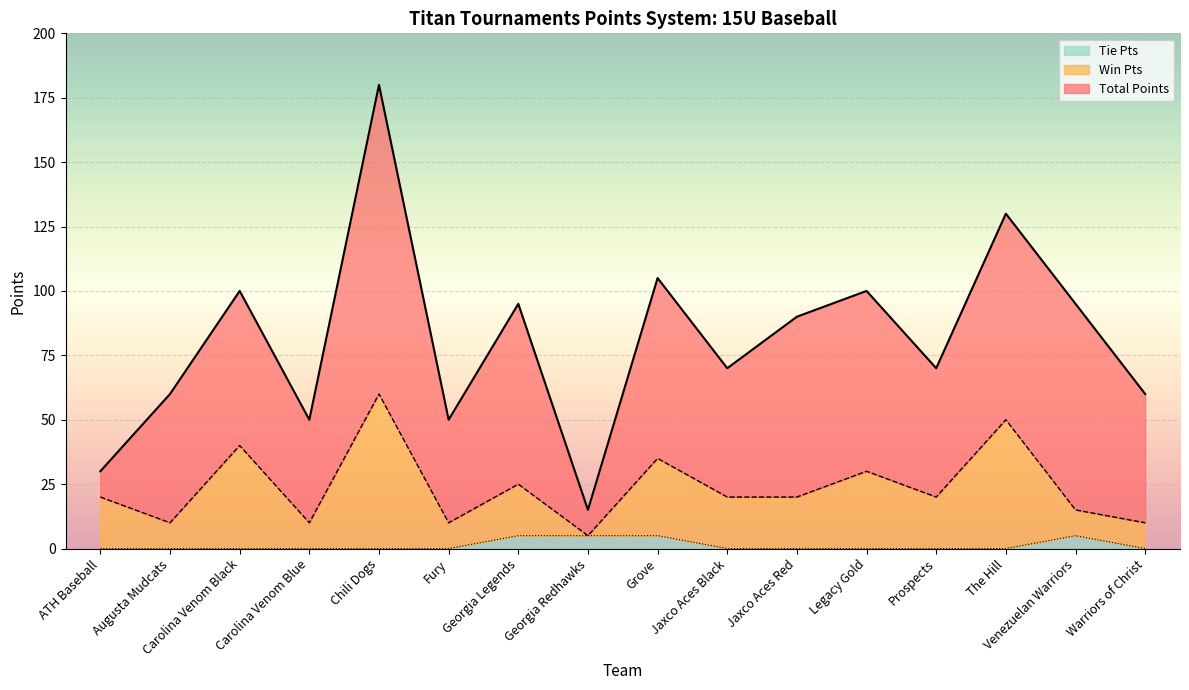

True or false: Tie Pts and Total Points intersect in this chart.

False